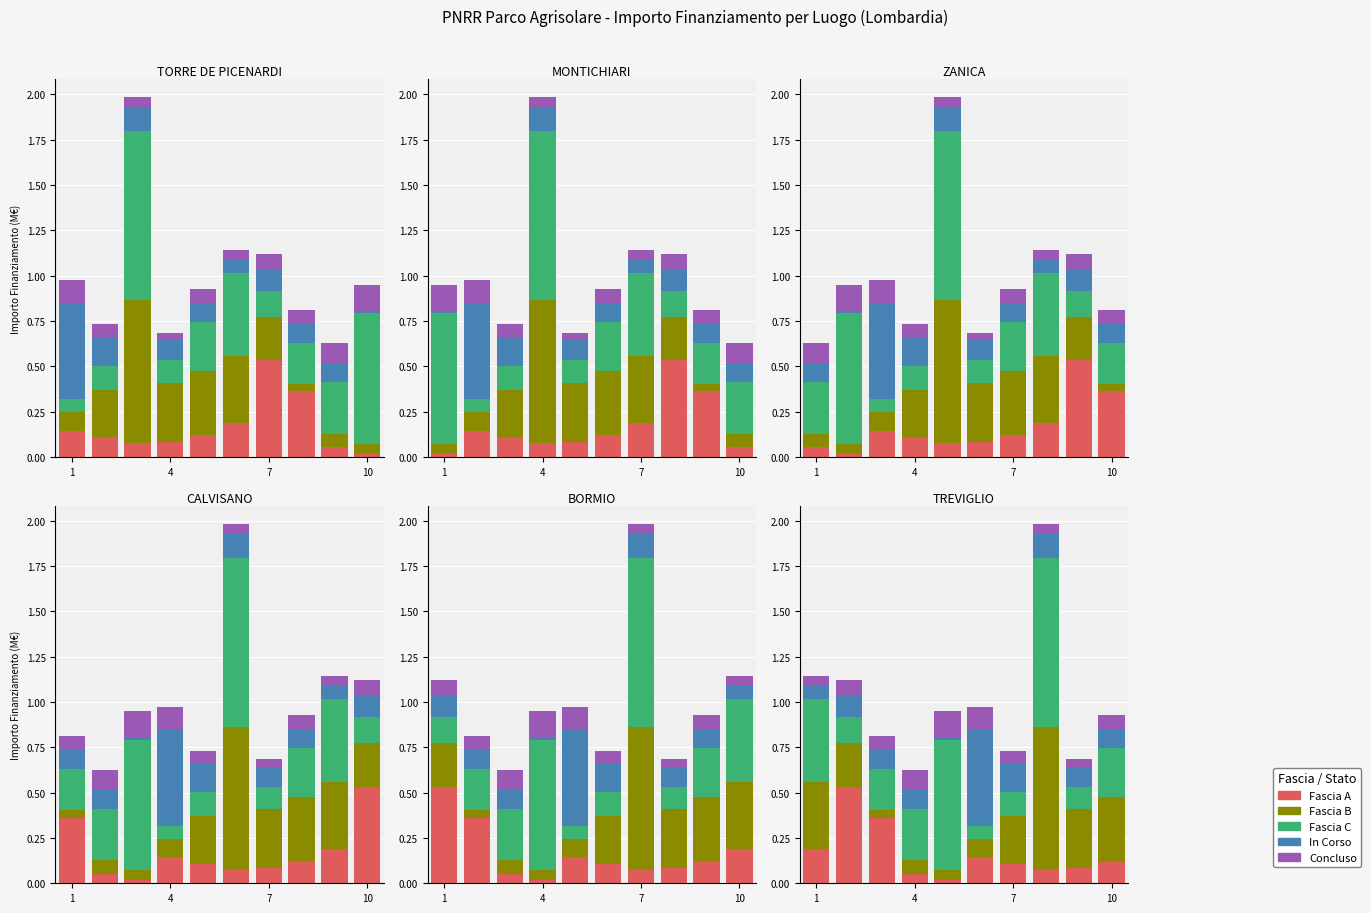

How many series are shown in this chart?

5